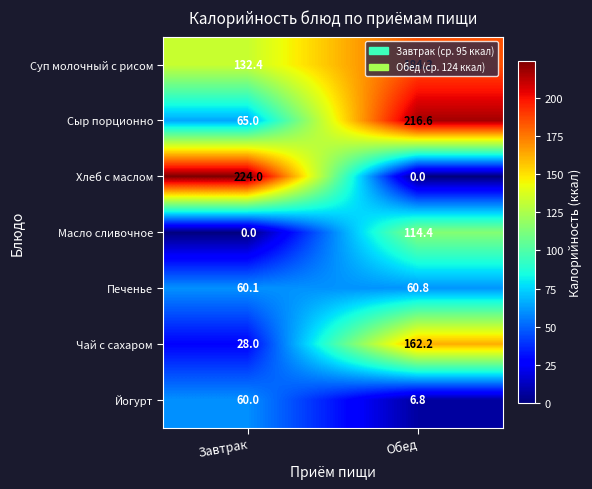

Rank the series at Обед from lowest to highest value.

Хлеб с маслом, Йогурт, Печенье, Масло сливочное, Чай с сахаром, Суп молочный с рисом, Сыр порционно